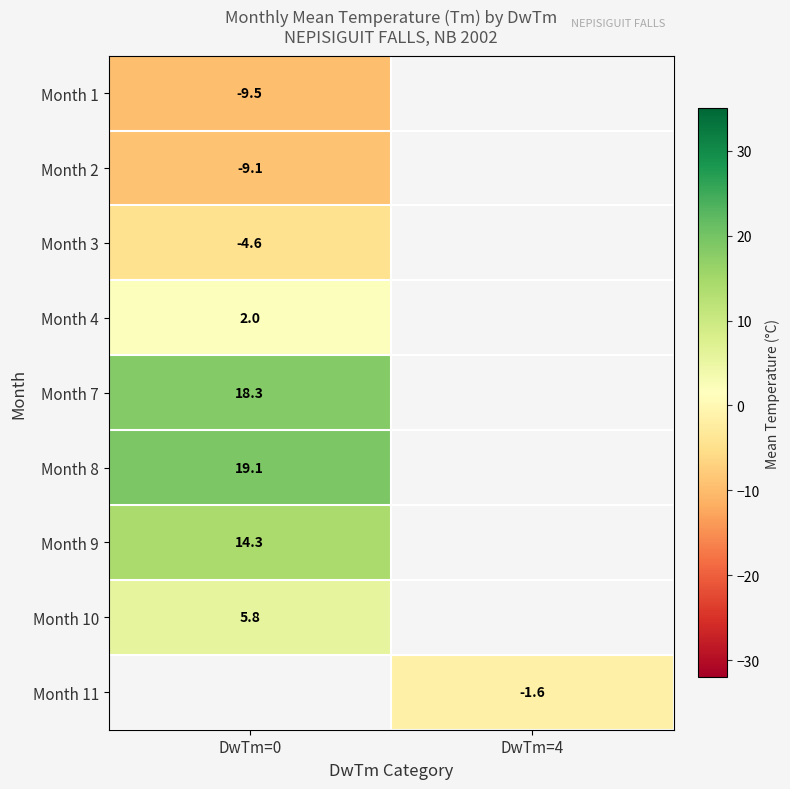

The value of Month 1 at DwTm=0 is -13.1. True or false?

False